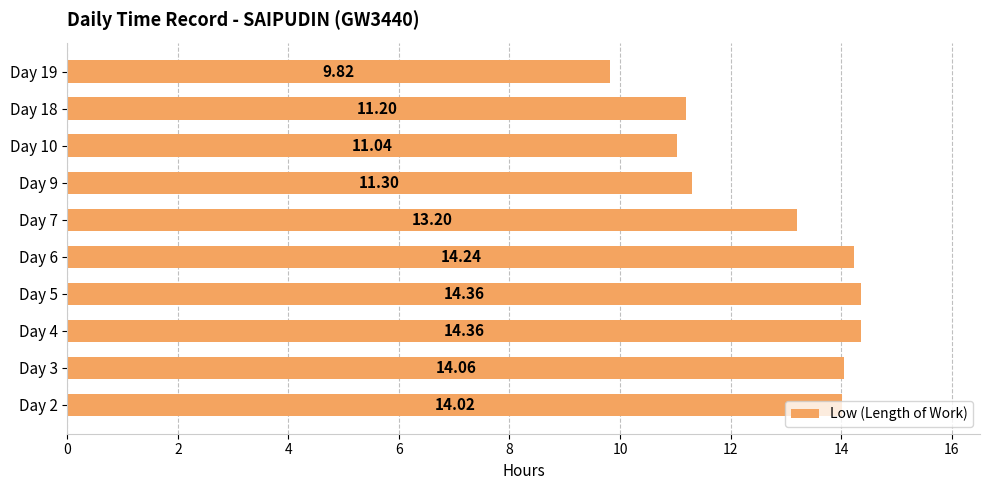

Which has a higher value, Day 19 or Day 2?

Day 2